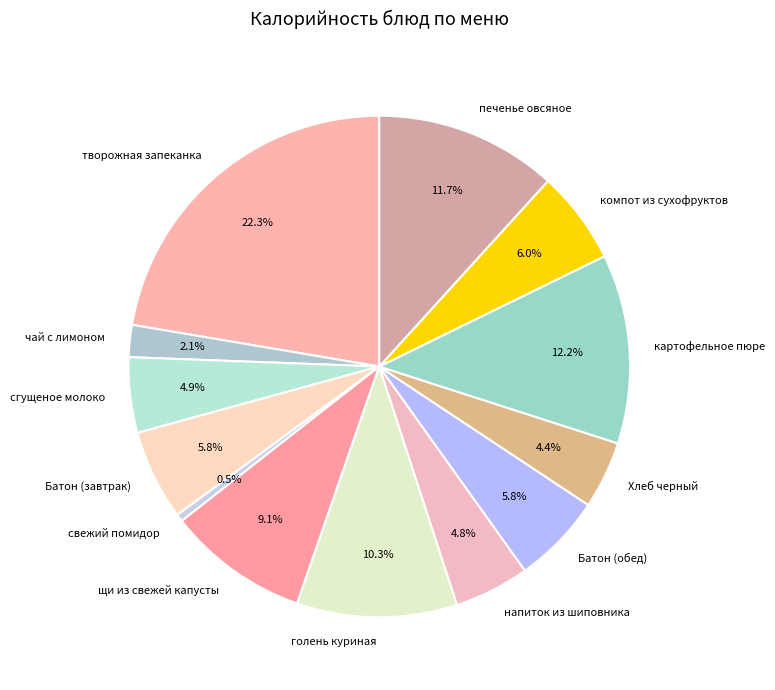

What portion of the pie excludes щи из свежей капусты?

90.9%